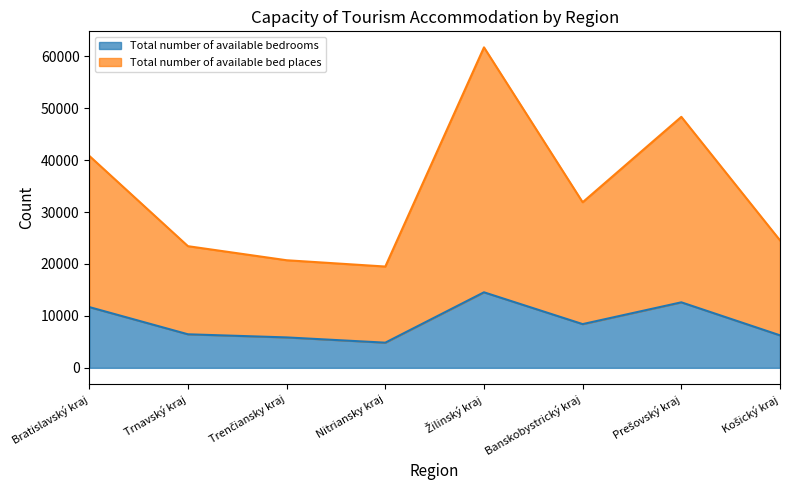

Is the value of Total number of available bedrooms at Trnavský kraj greater than the value of Total number of available bed places at Žilinský kraj?

No